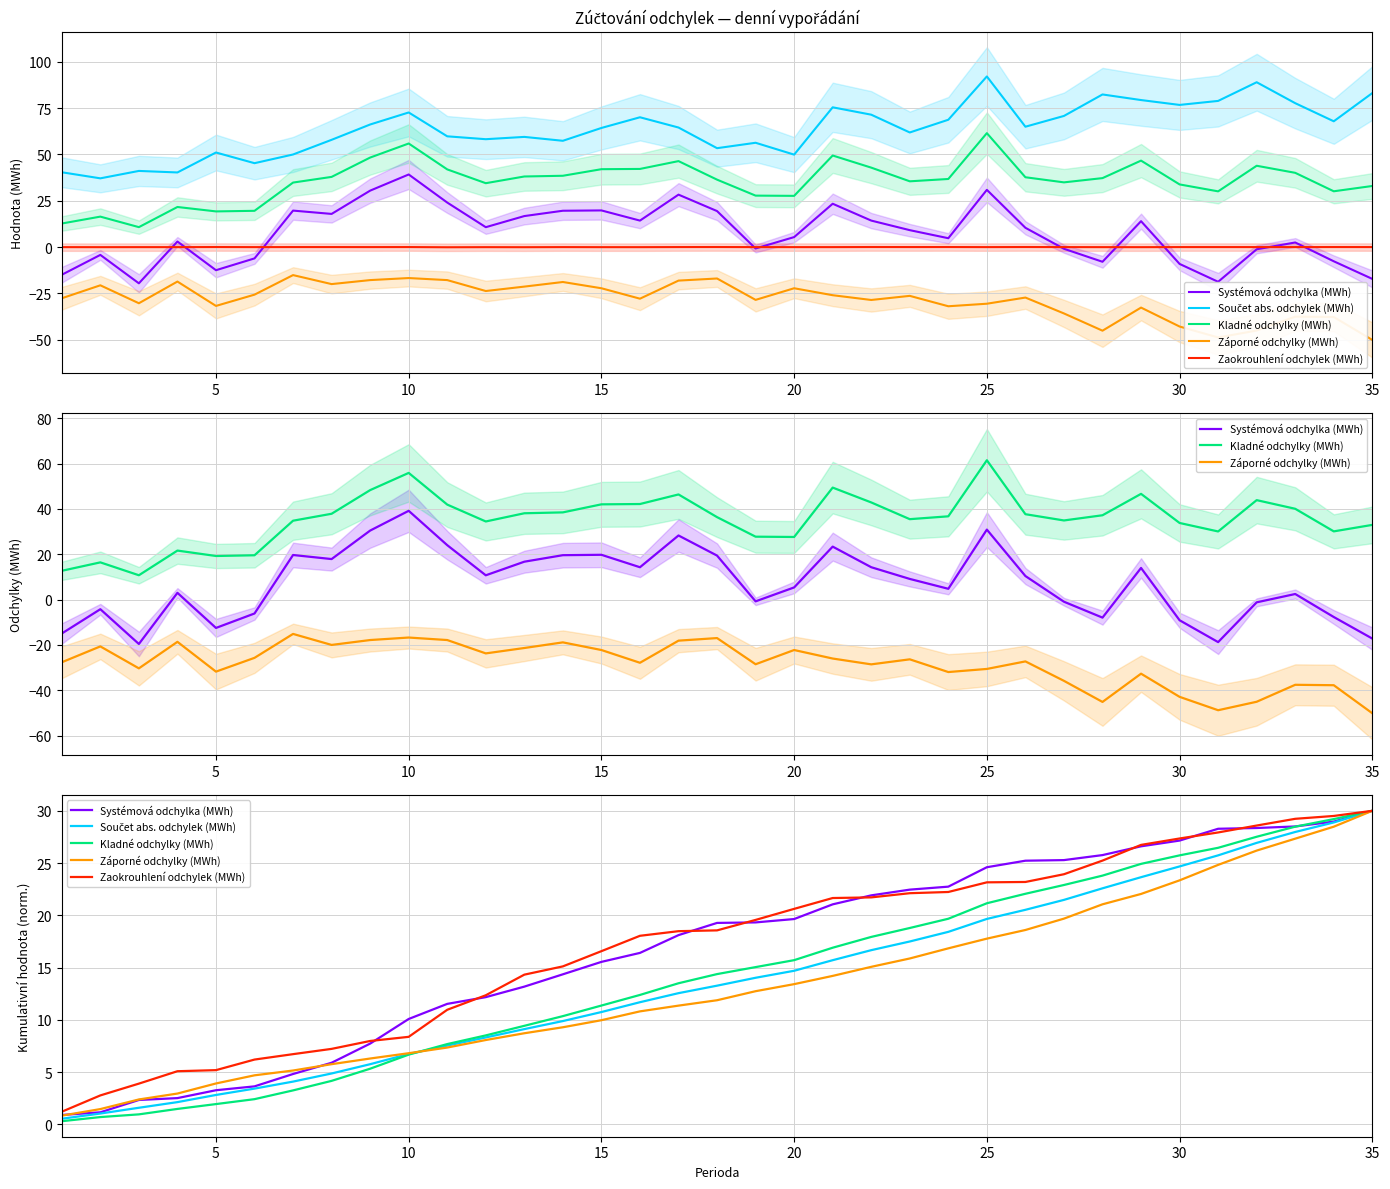

What are all the series names shown in the legend?

Systémová odchylka (MWh), Součet abs. odchylek (MWh), Kladné odchylky (MWh), Záporné odchylky (MWh), Zaokrouhlení odchylek (MWh)